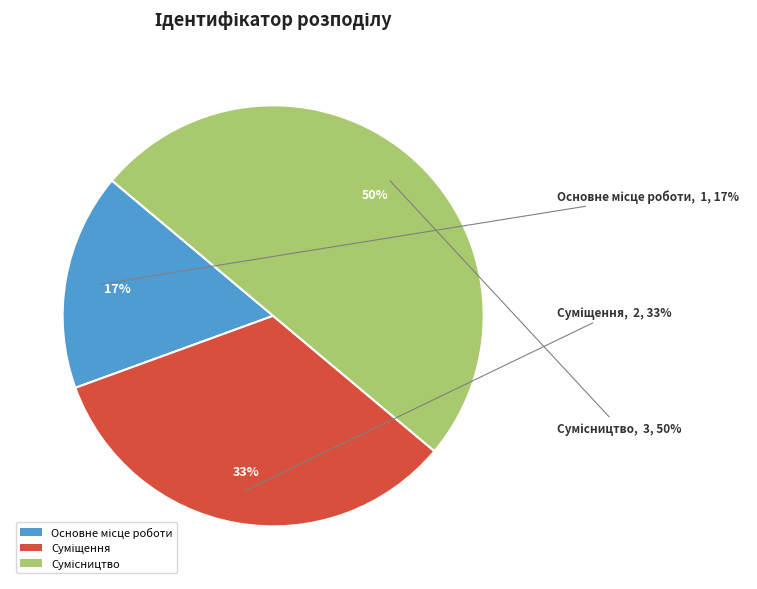

The Основне місце роботи slice represents 17% of the pie. True or false?

True